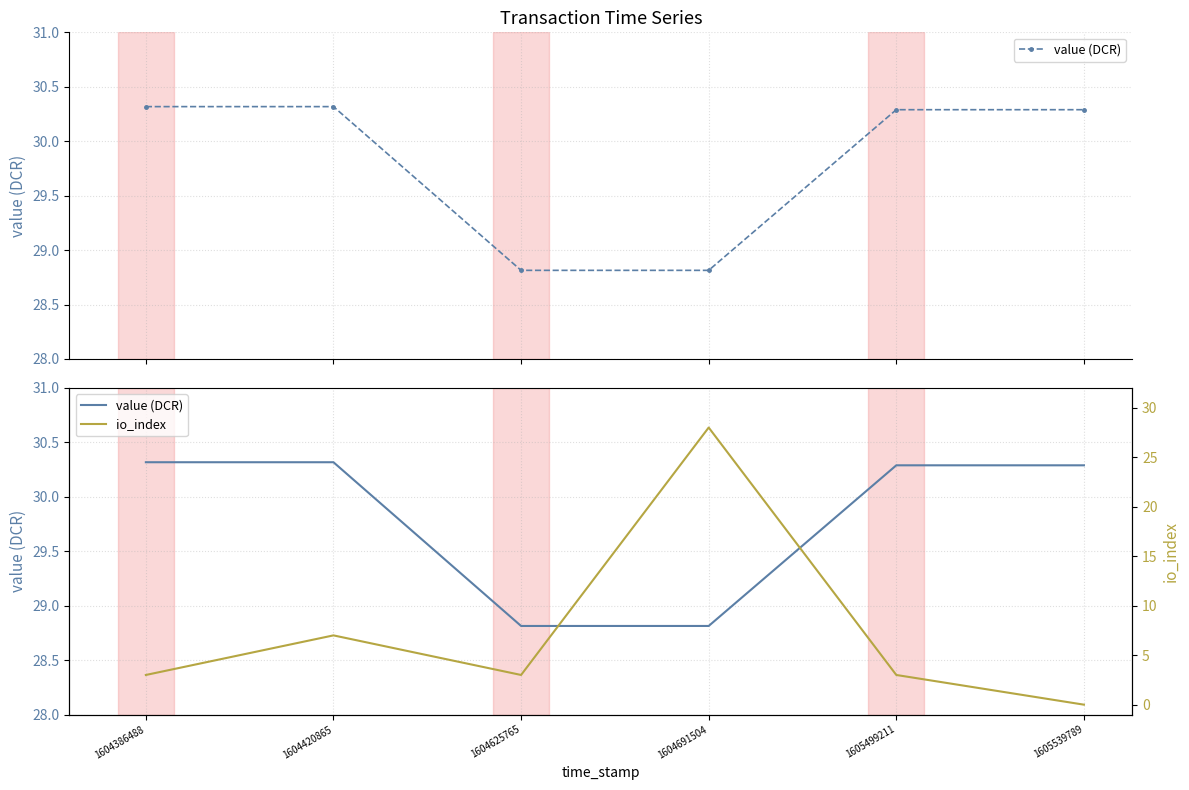

Which series has the widest spread of values?

io_index